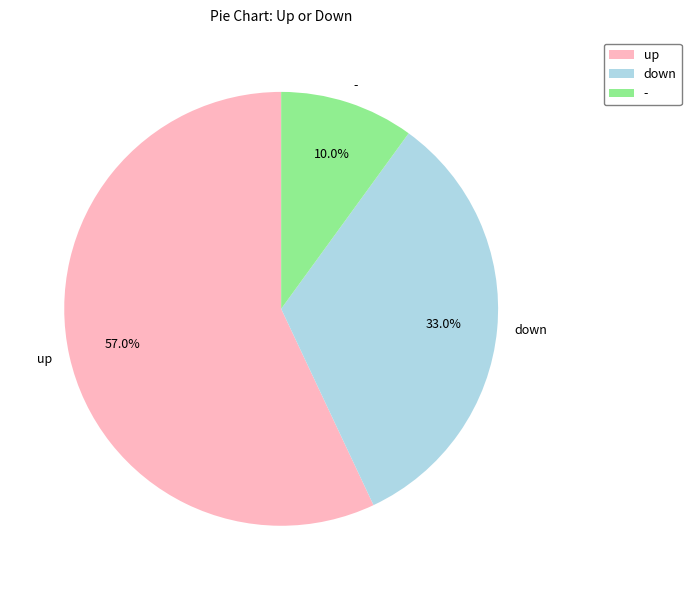

Rank the categories by value from lowest to highest.

-, down, up